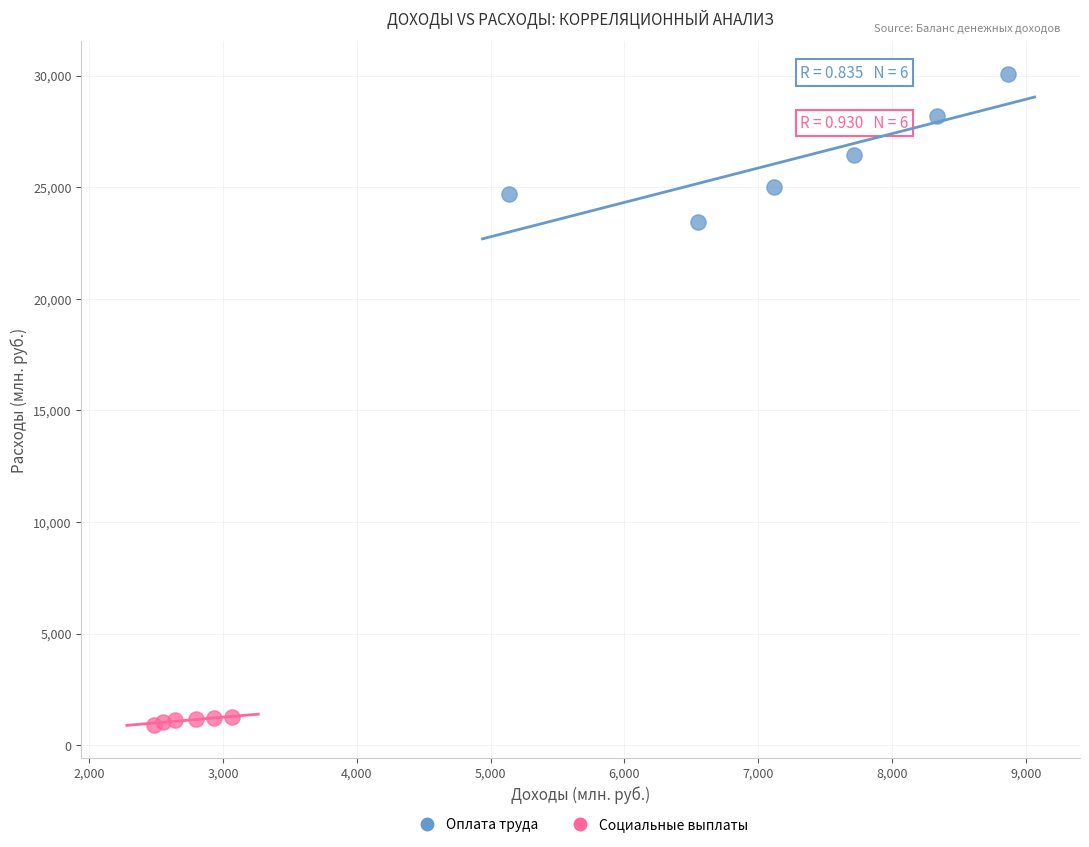

Which series has the widest spread of Y values?

Оплата труда